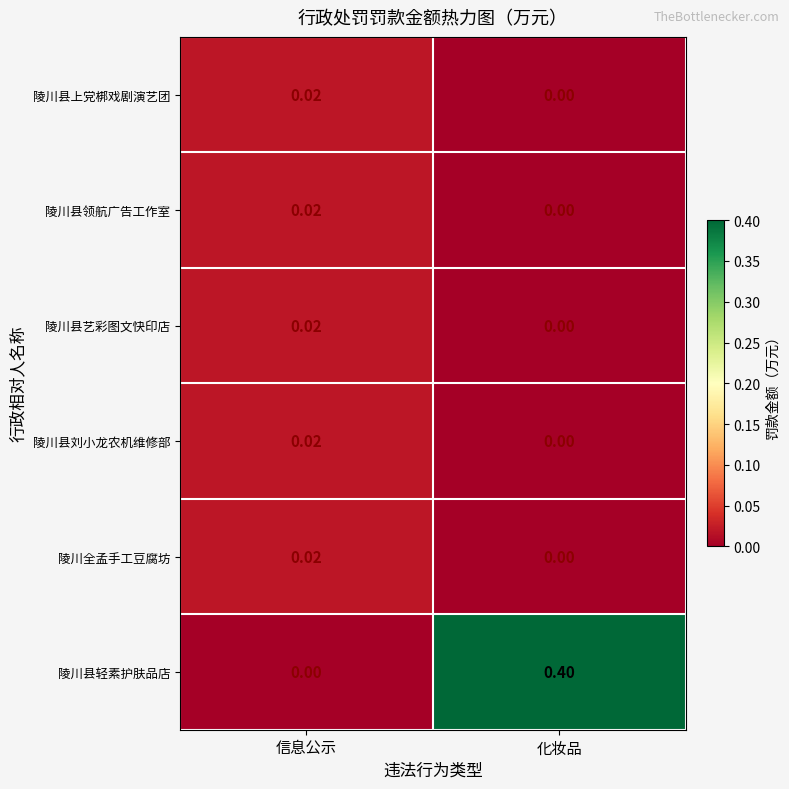

Which category has the highest value across all series?

化妆品